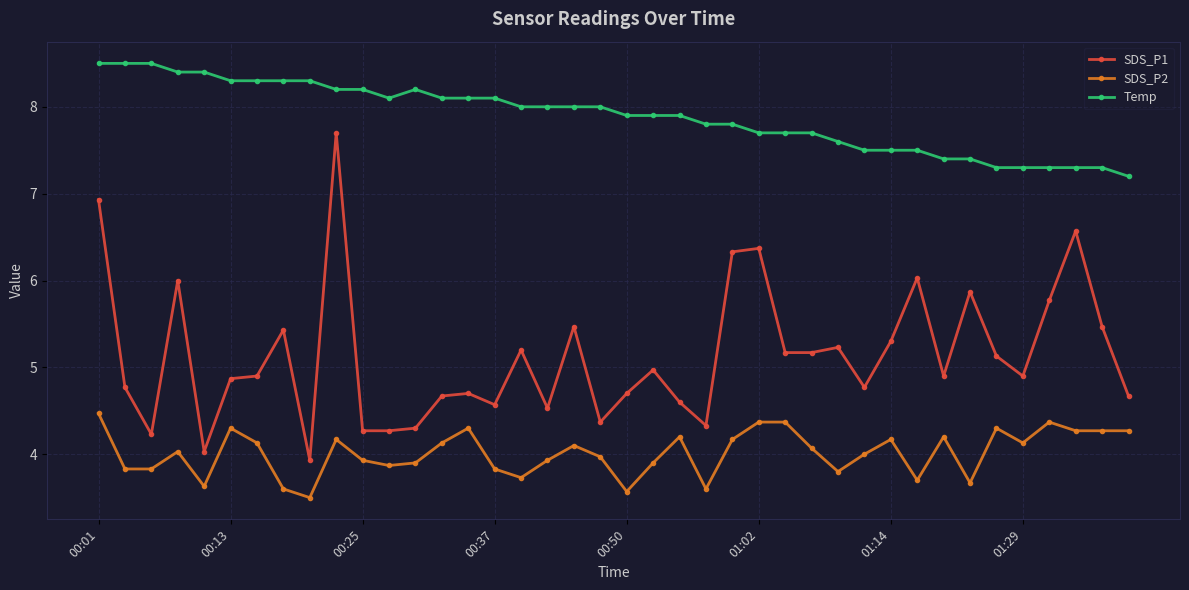

What is the difference between the maximum and minimum values in the Temp series?

1.3